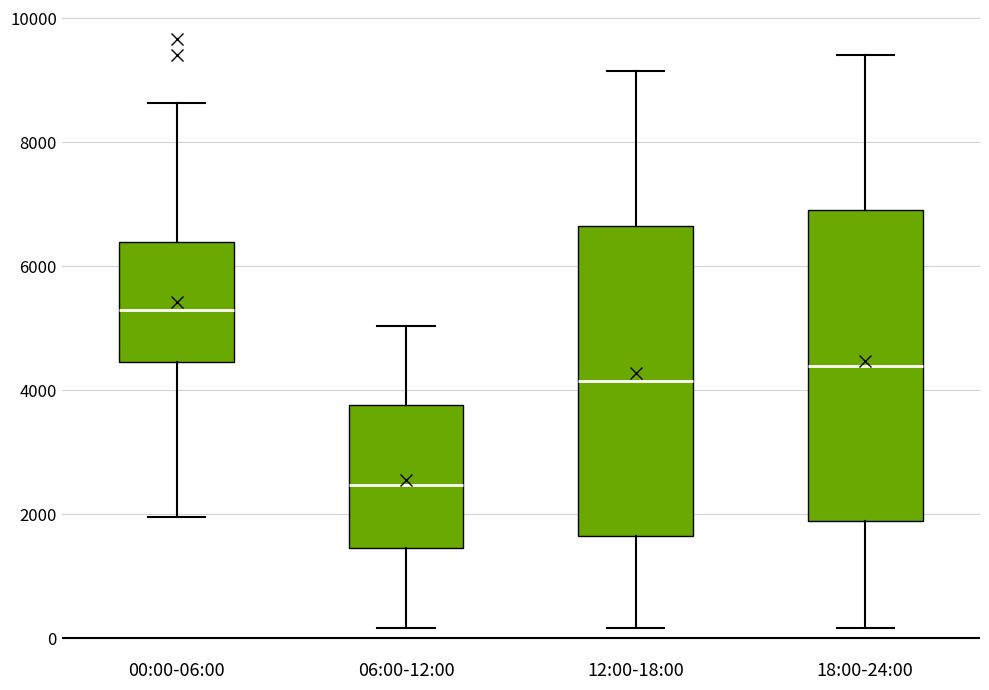

Reading left to right, read every box against the y-axis: the position of its median line, the range the box covers, and the ends of its whiskers. The values are not printed on the chart, so give them approximately, as read against the axis.

00:00-06:00: median 5200, box 4400 to 6400, whiskers 2000 to 8600
06:00-12:00: median 2400, box 1400 to 3800, whiskers 200 to 5000
12:00-18:00: median 4200, box 1600 to 6600, whiskers 200 to 9200
18:00-24:00: median 4400, box 1800 to 6800, whiskers 200 to 9400